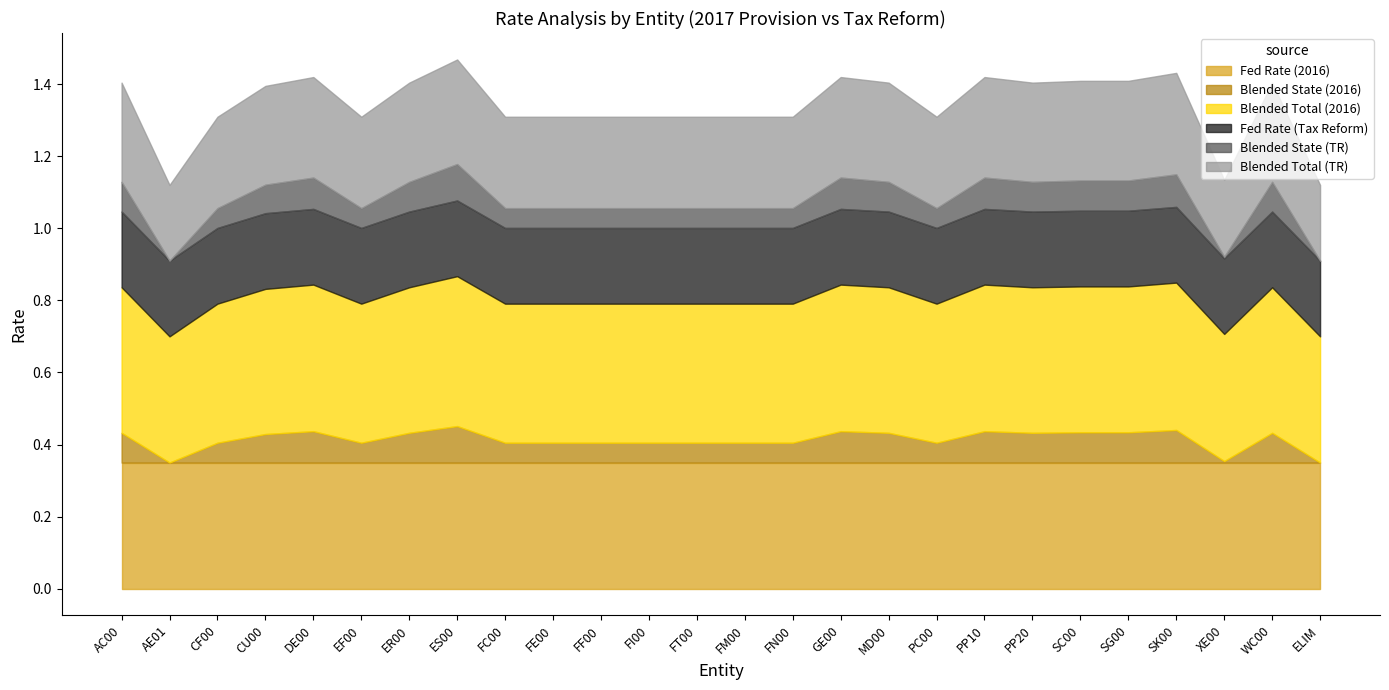

What are all the series names shown in the legend?

Fed Rate (2016), Blended State (2016), Blended Total (2016), Fed Rate (Tax Reform), Blended State (TR), Blended Total (TR)